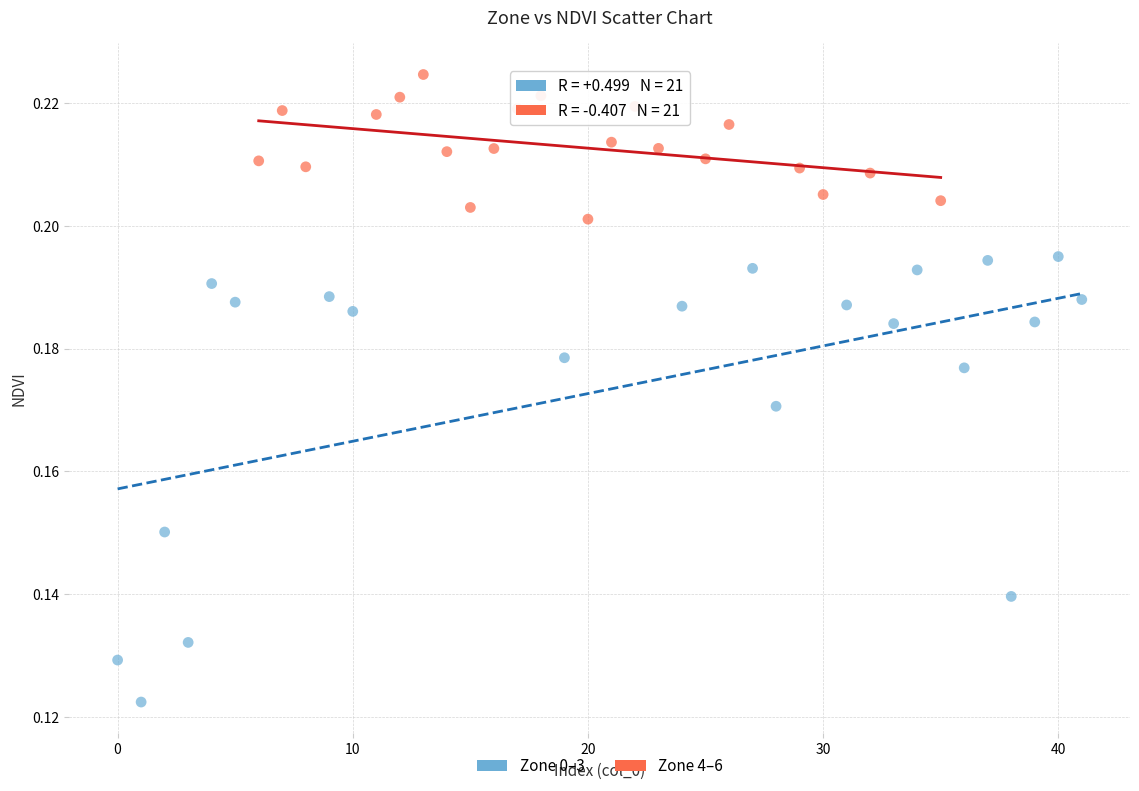

Which series contains the lowest Y value?

Zone 0–3